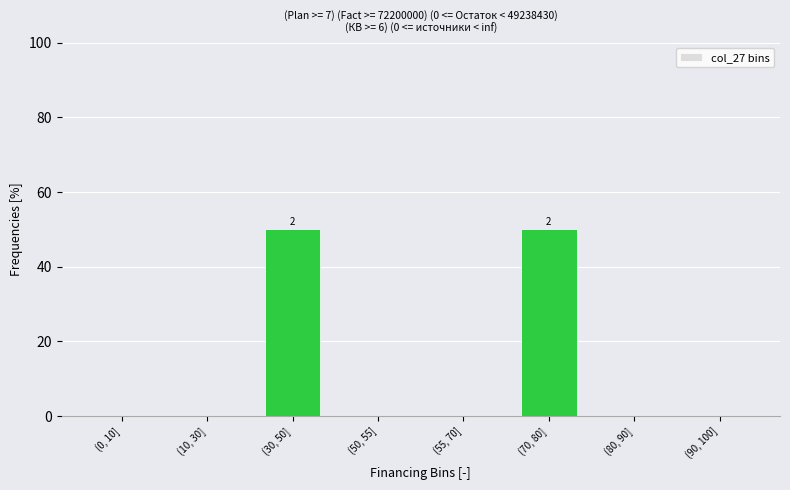

Reading right to left, transcribe all the data shown in this chart.

(90, 100]=0	(80, 90]=0	(70, 80]=50	(55, 70]=0	(50, 55]=0	(30, 50]=50	(10, 30]=0	(0, 10]=0